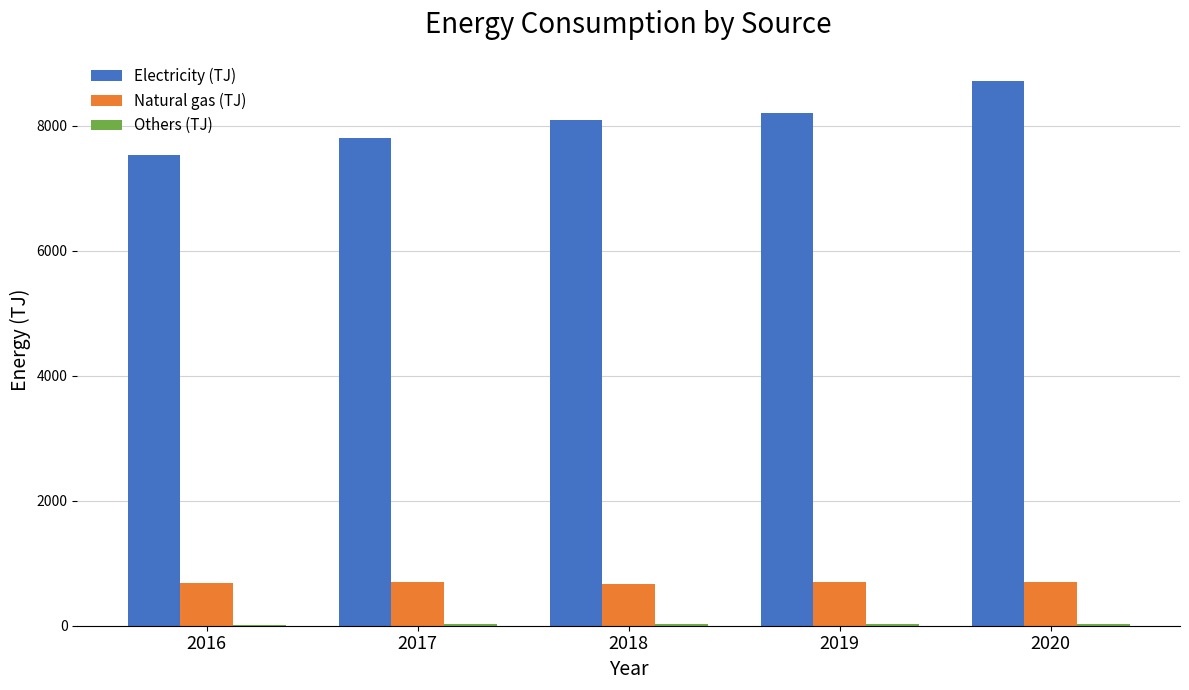

True or false: Electricity (TJ) has a value of 7812 at 2017.

True